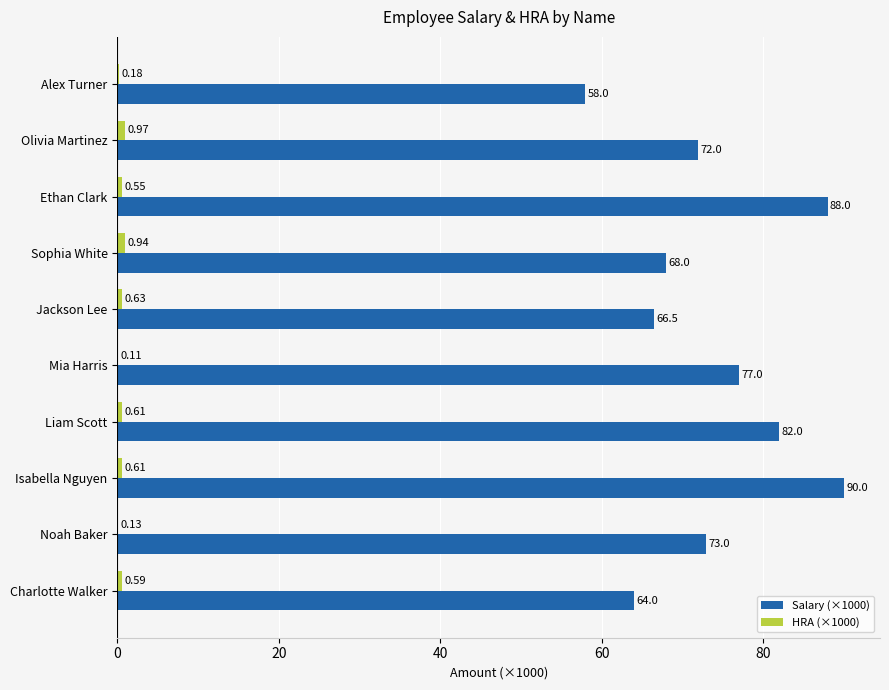

At which category is the sum across all series the highest?

Isabella Nguyen